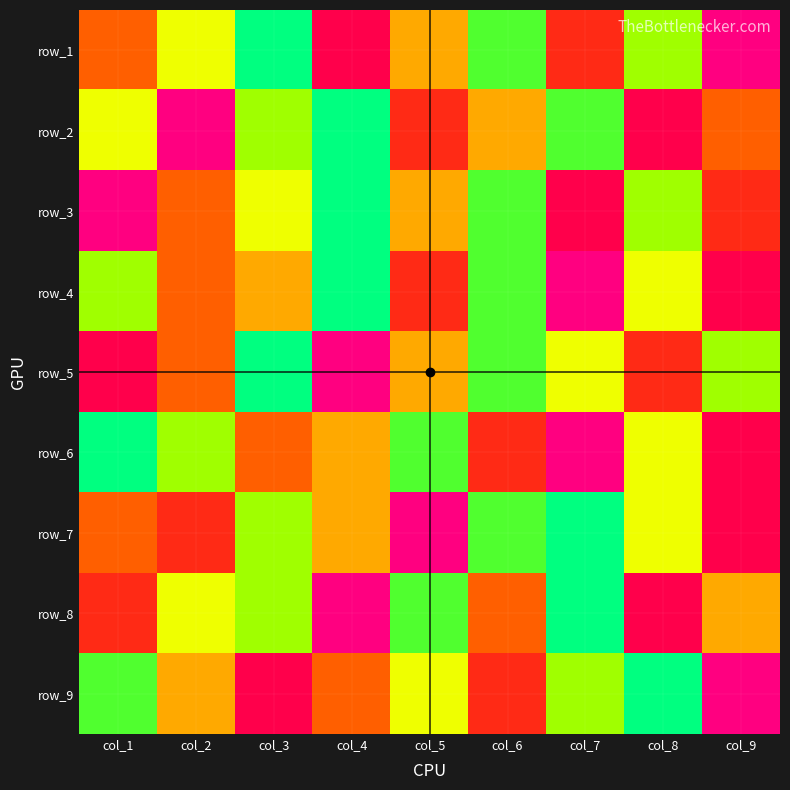

At which category is the sum across all series the highest?

col_9